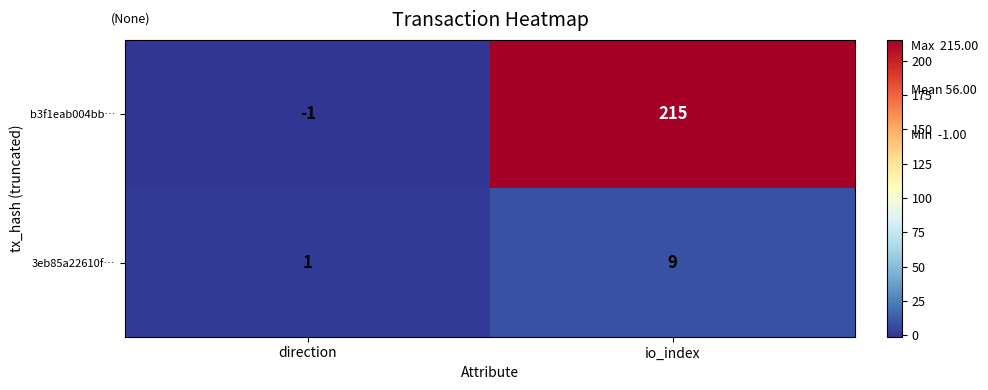

Is it true that 3eb85a22610f… equals 9 at io_index?

True